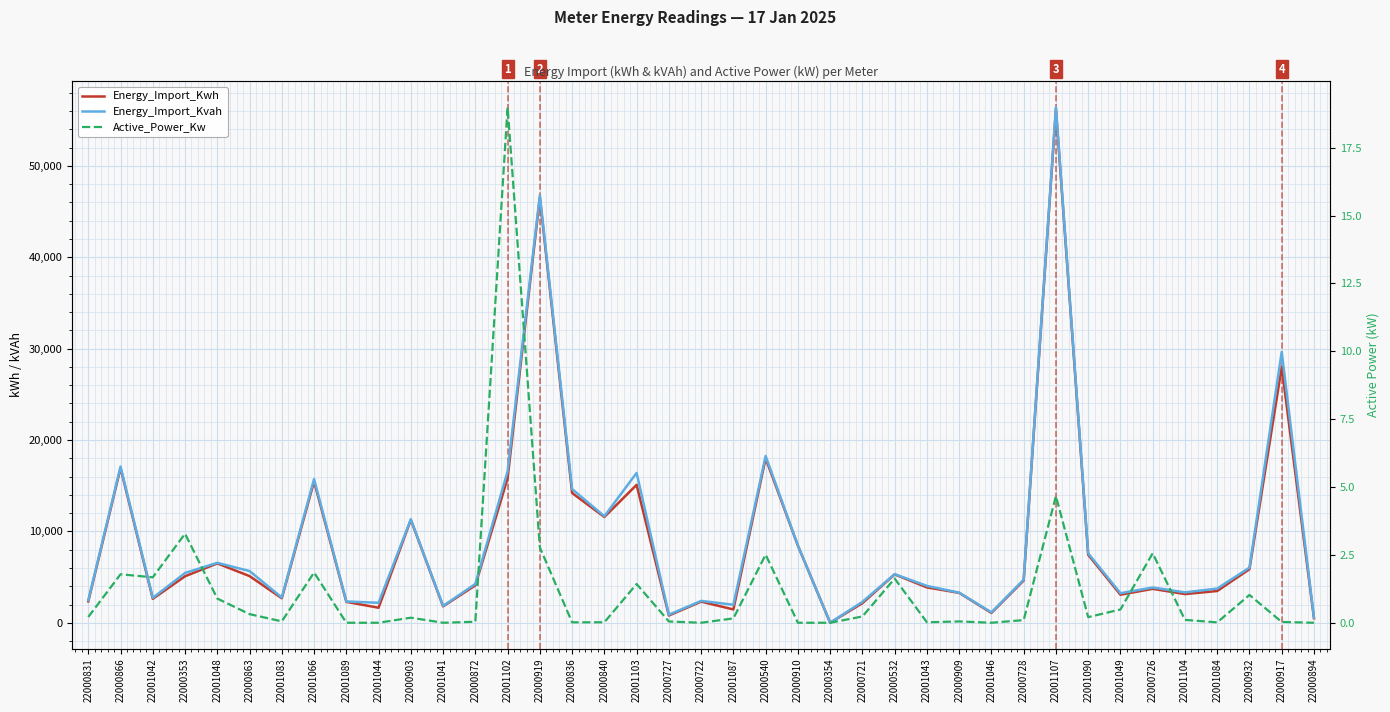

True or false: Energy_Import_Kvah has more than 0 points higher than both neighbors.

True